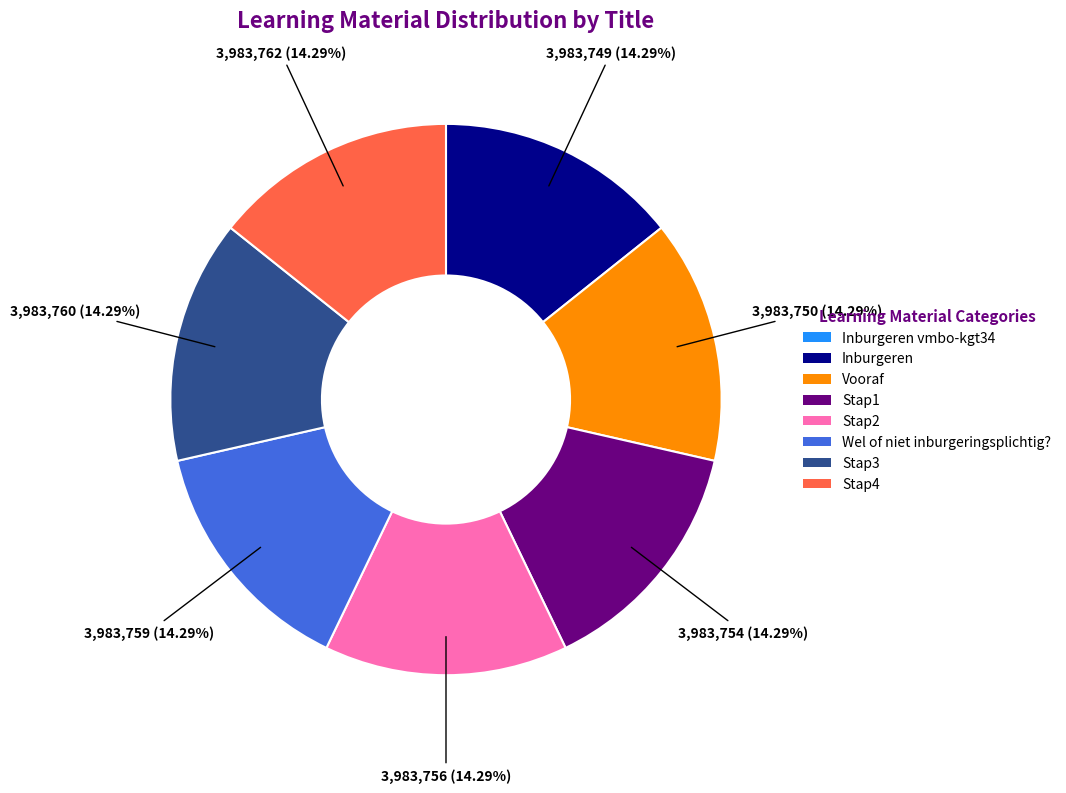

To the nearest percent, what is the difference between the largest and smallest slice percentages?

14%